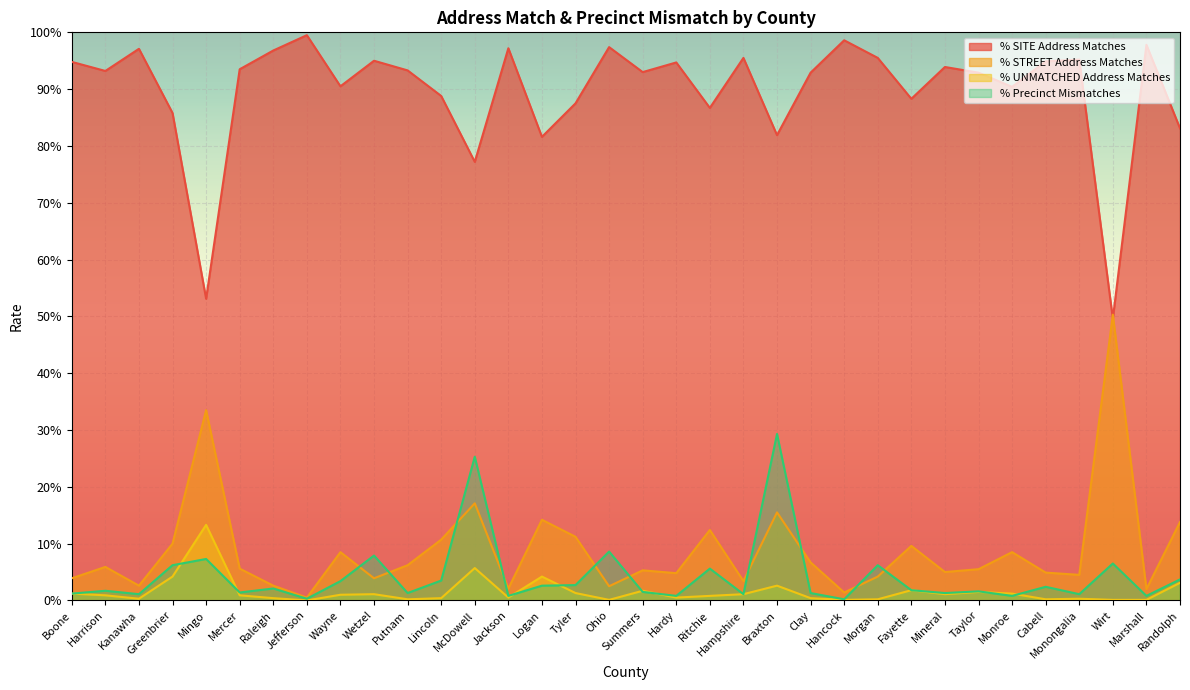

What is the difference between the maximum and minimum values in the % STREET Address Matches series?

0.5